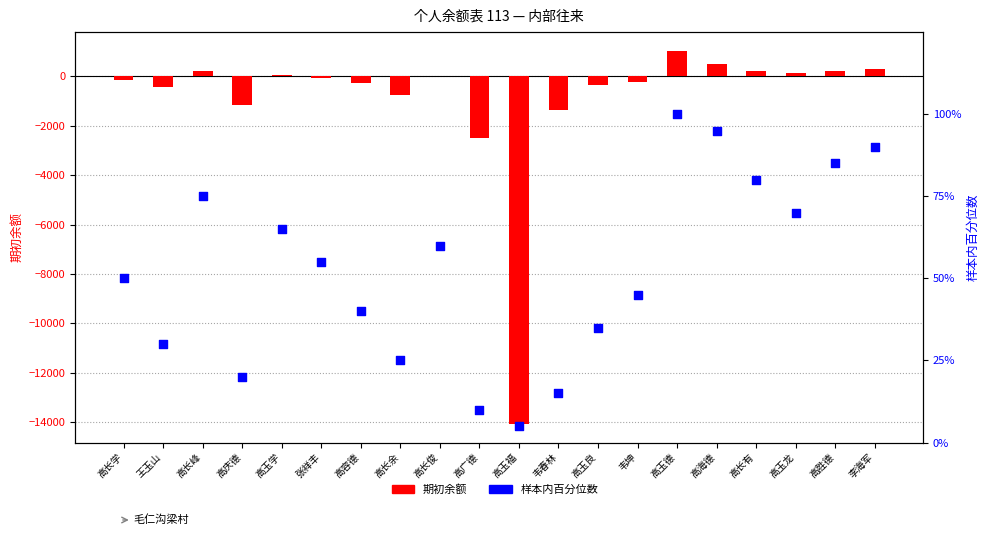

At which category is the sum across all series the highest?

高玉德